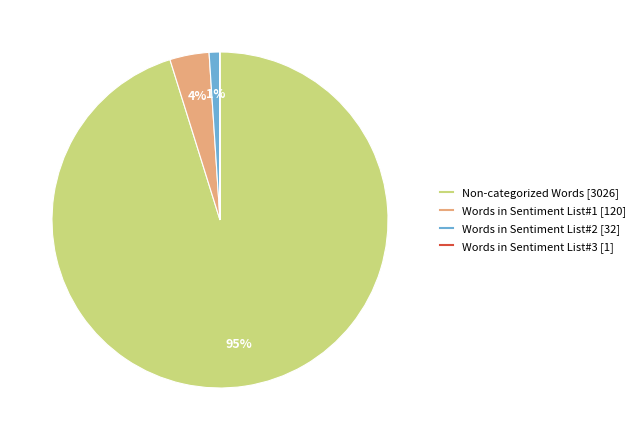

Which slice is the largest?

Non-categorized Words [3026]